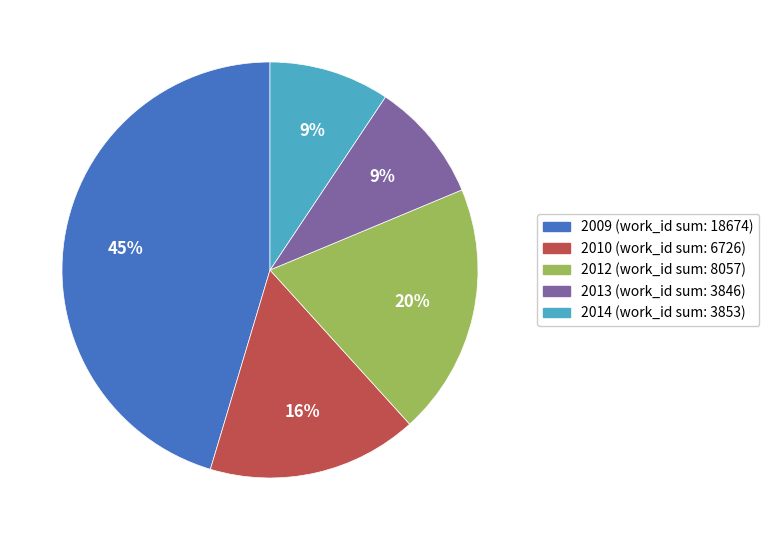

To the nearest percent, what is the average slice percentage?

20%